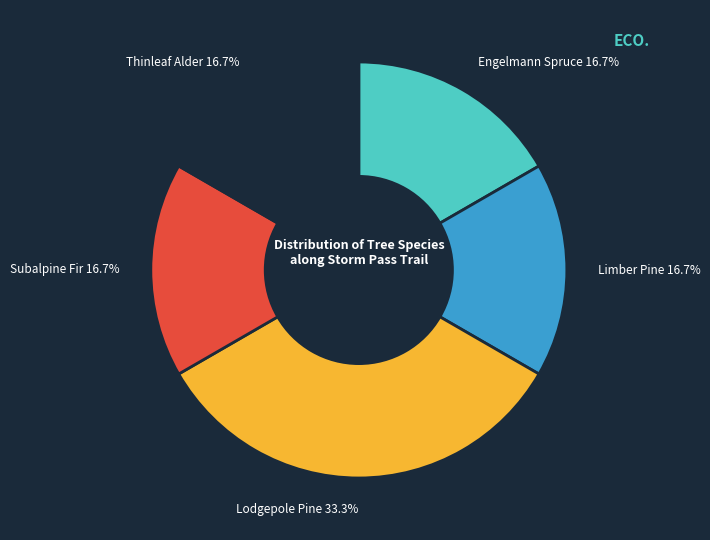

Is there any slice that represents more than half of the pie?

No